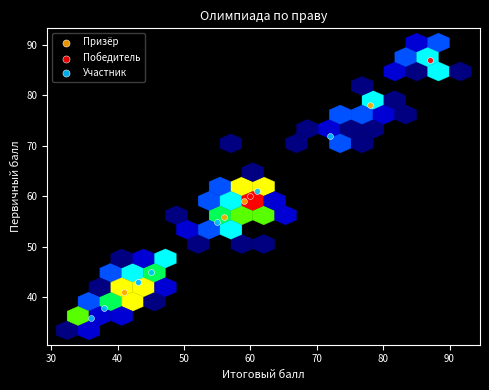

Which series has the widest spread of Y values?

Призёр